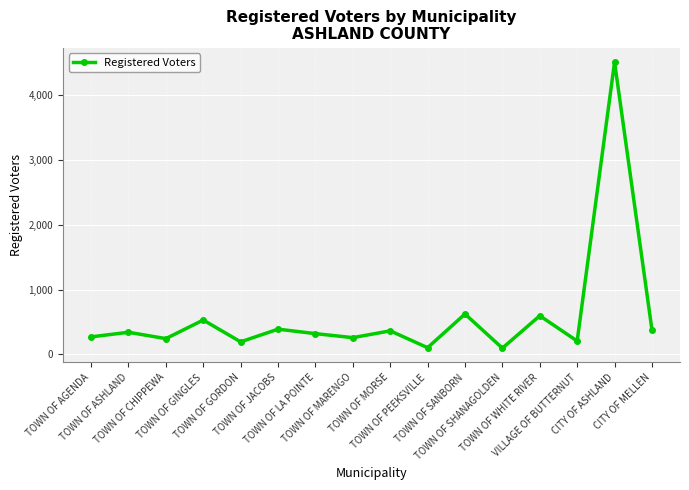

What is the label of the 5th point from the left?

TOWN OF GORDON